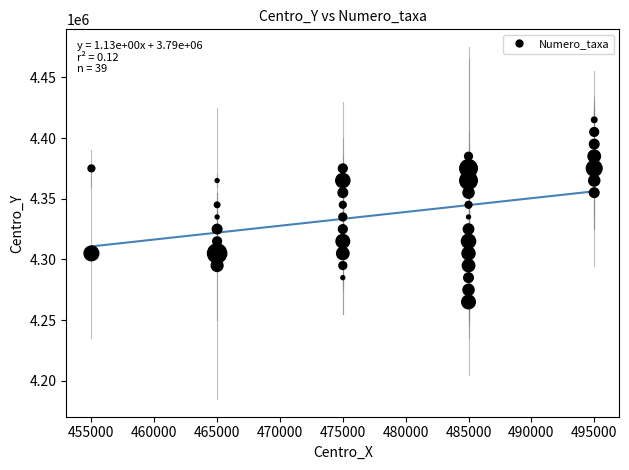

What is the range of X values (max minus min)?

40000